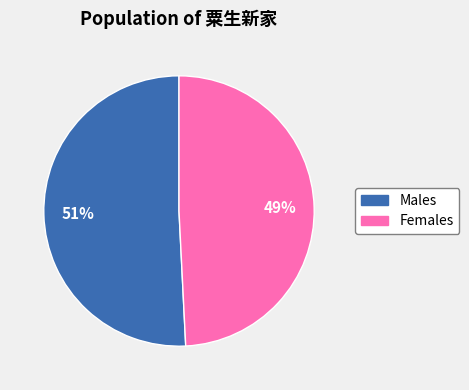

Is there a majority slice in this chart?

Yes